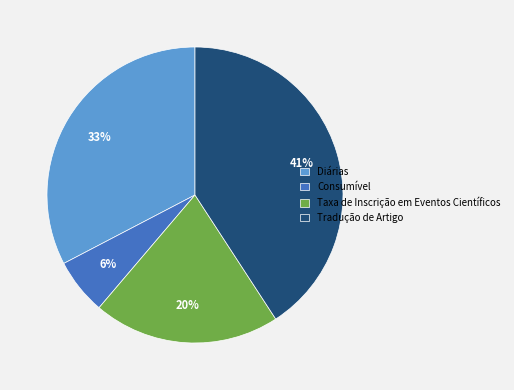

The Taxa de Inscrição em Eventos Científicos slice represents 11% of the pie. True or false?

False